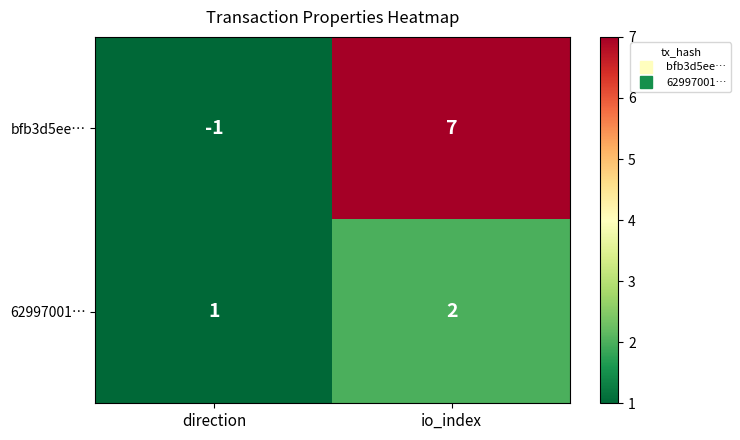

True or false: bfb3d5ee… has a value of -1 at direction.

True